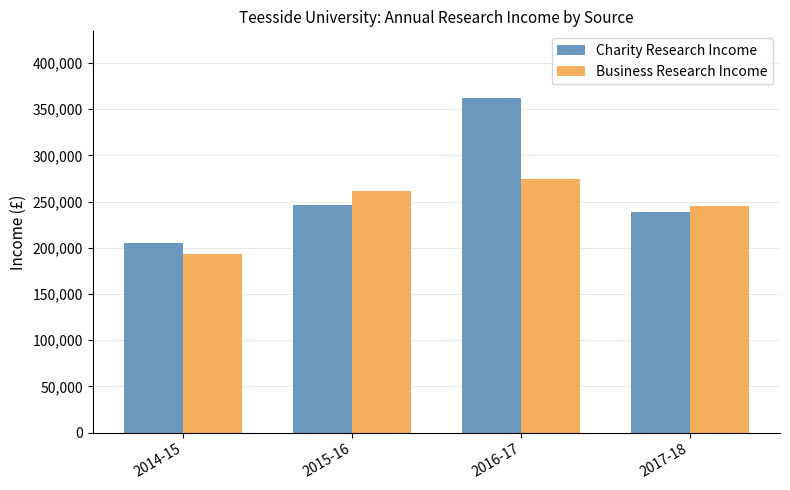

How many bars are there in total?

8